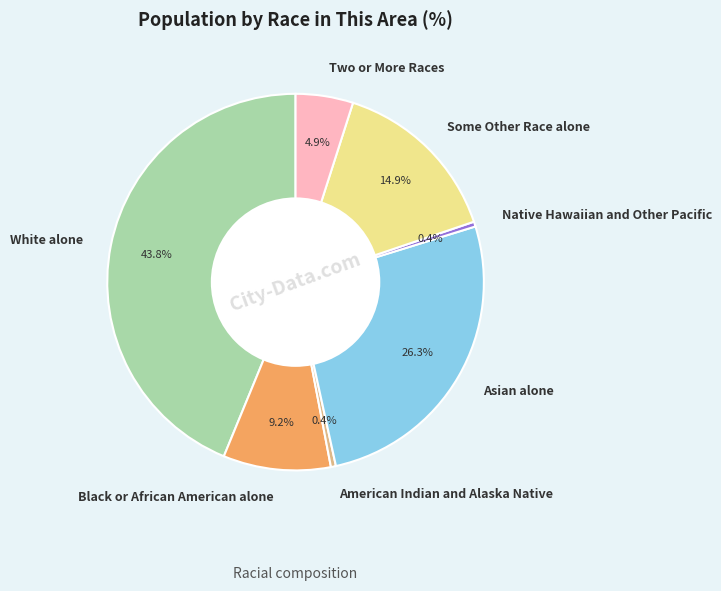

Is the sum of Two or More Races and Black or African American alone greater than half?

No